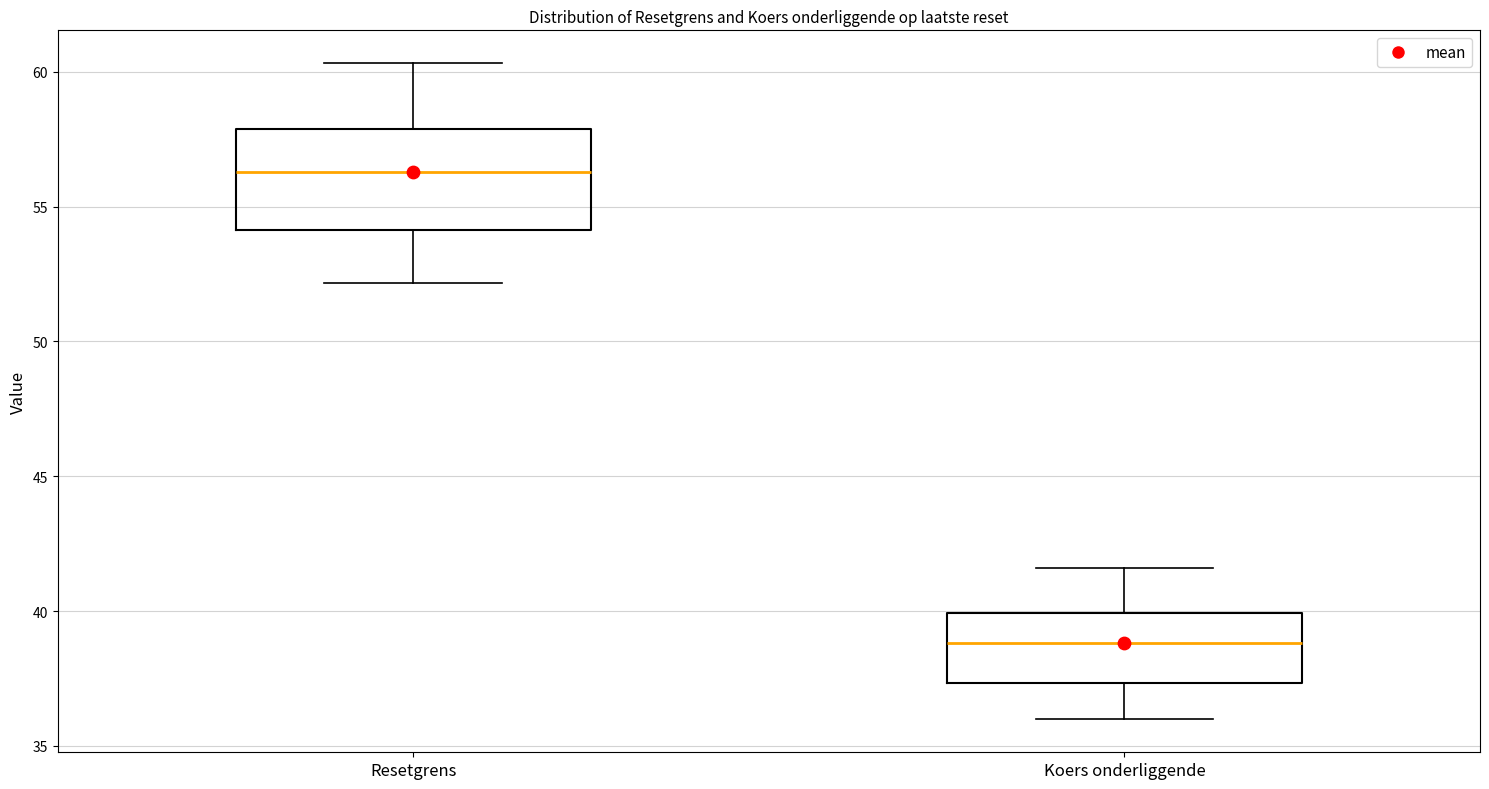

Which box is the tallest, from its lower edge to its upper edge?

Resetgrens